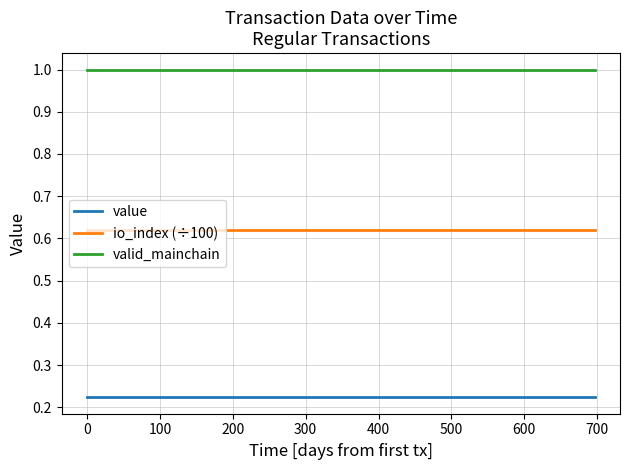

What are all the series names shown in the legend?

value, io_index (÷100), valid_mainchain